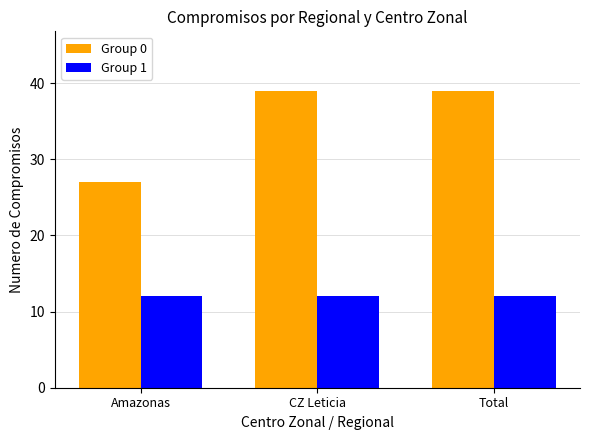

What is the smallest value displayed?

12